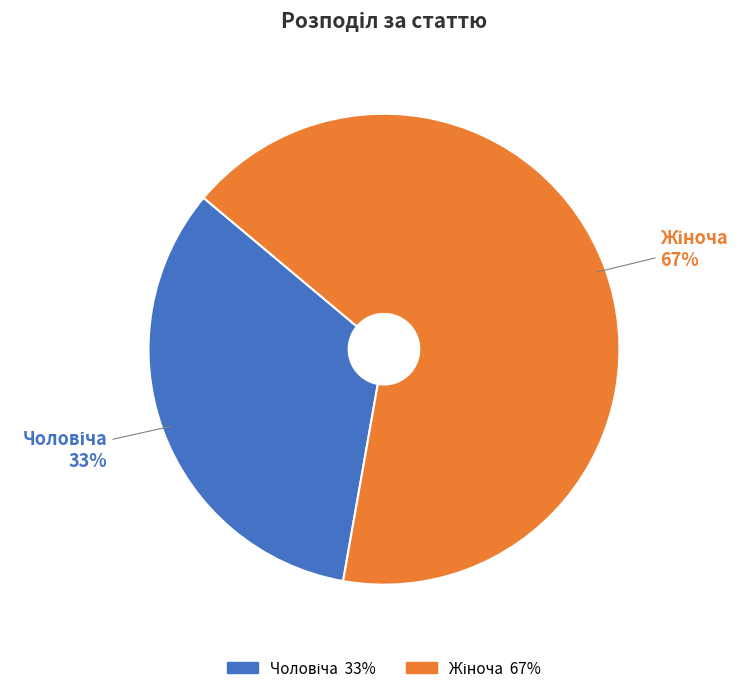

To the nearest percent, what is the average slice percentage?

50%